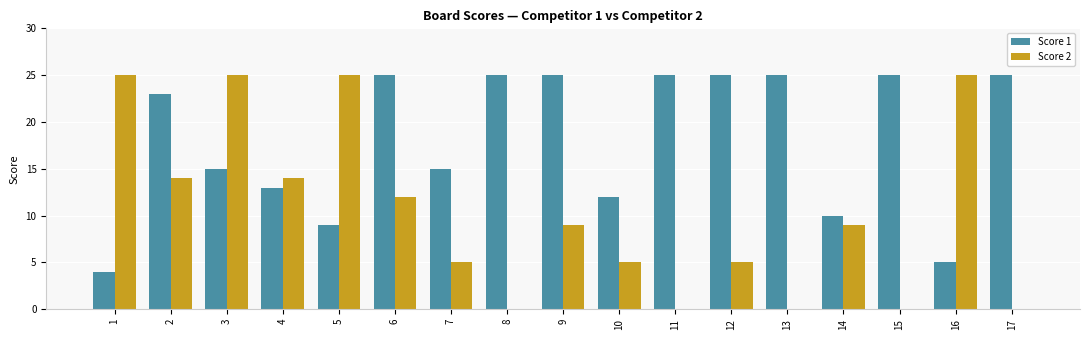

What is the total value across all series at 2?

37